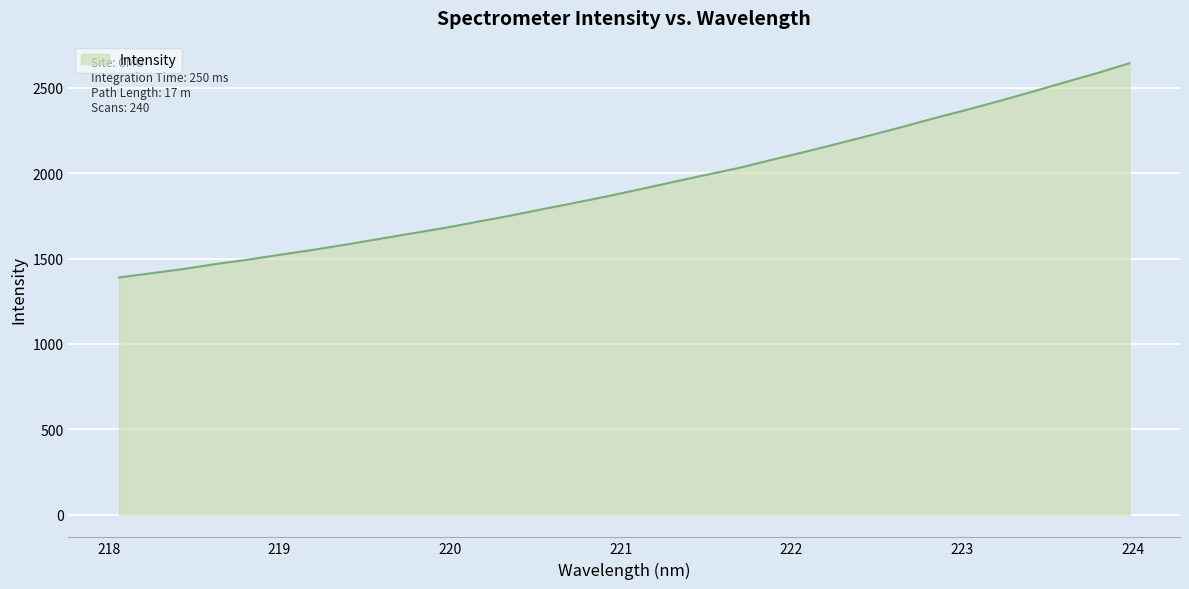

What is the minimum value shown in the chart?

1389.3